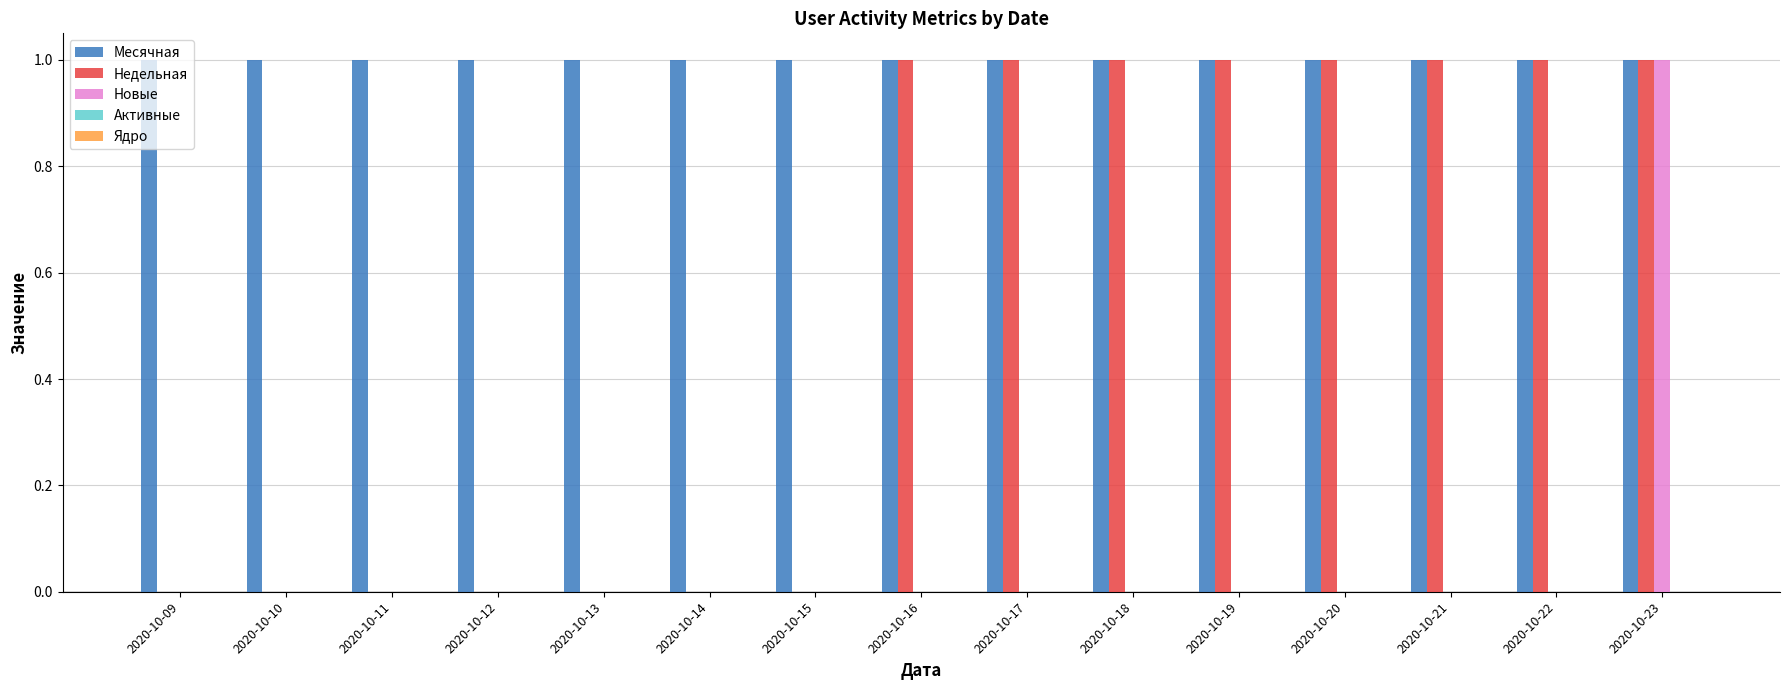

The value of Недельная at 2020-10-14 is 1. True or false?

False